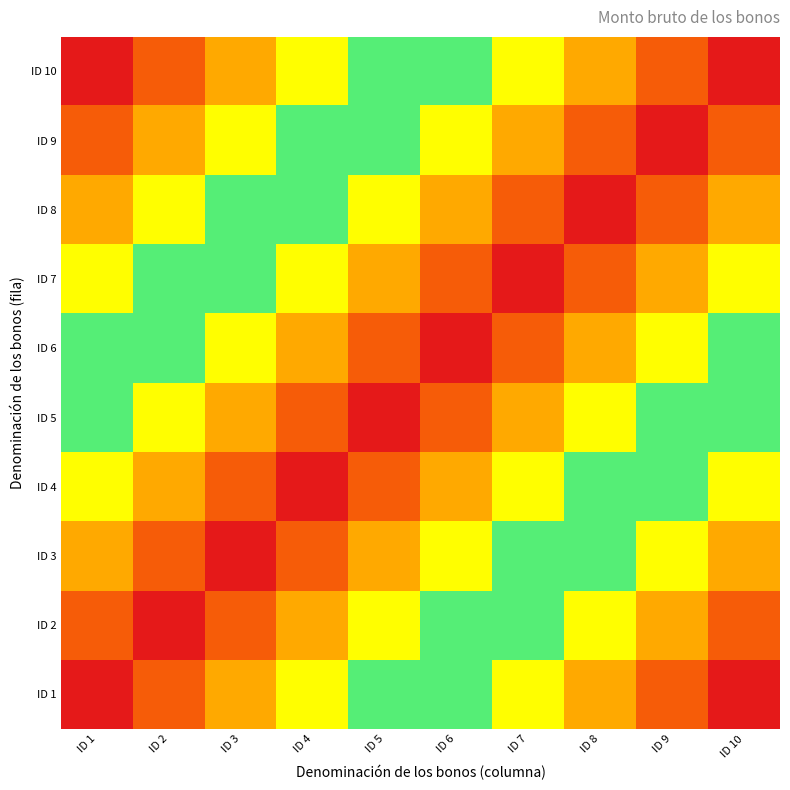

At how many categories does at least one series exceed 31?

10